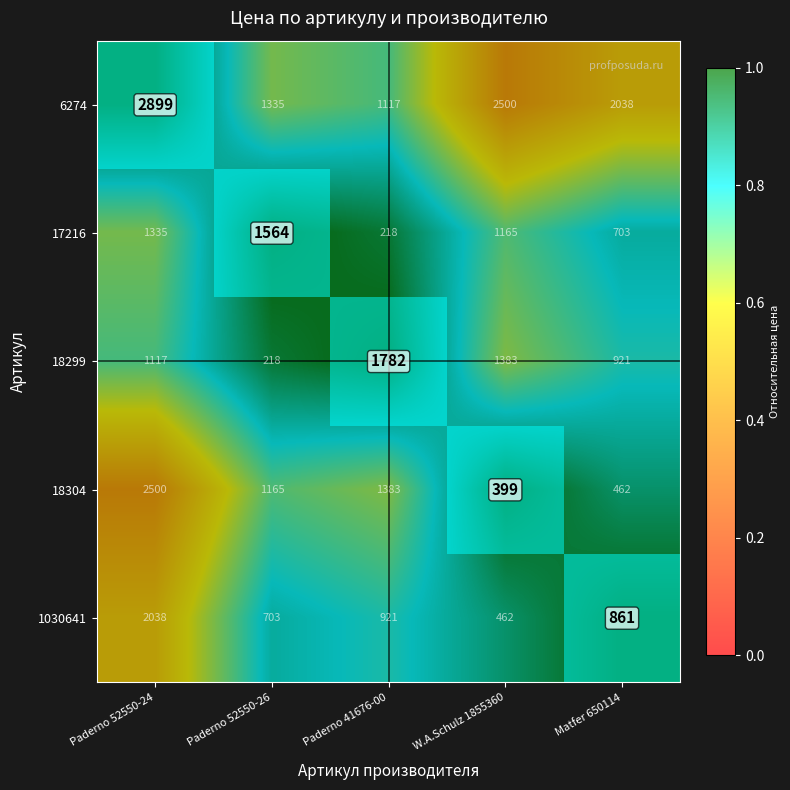

What is the difference between the highest and lowest values at Paderno 52550-24?

1782